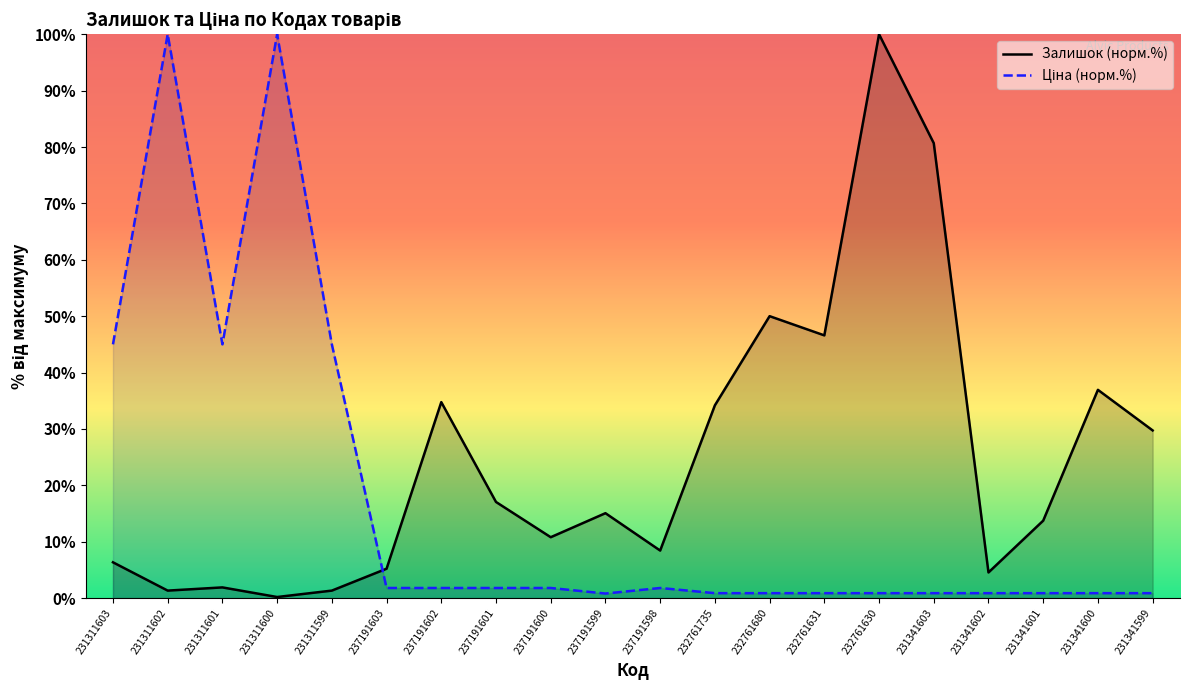

Rank the categories by Ціна (норм.%) value from highest to lowest.

231311602, 231311600, 231311603, 231311601, 231311599, 237191603, 237191602, 237191601, 237191600, 237191598, 232761735, 232761680, 232761631, 232761630, 231341603, 231341602, 231341601, 231341600, 231341599, 237191599